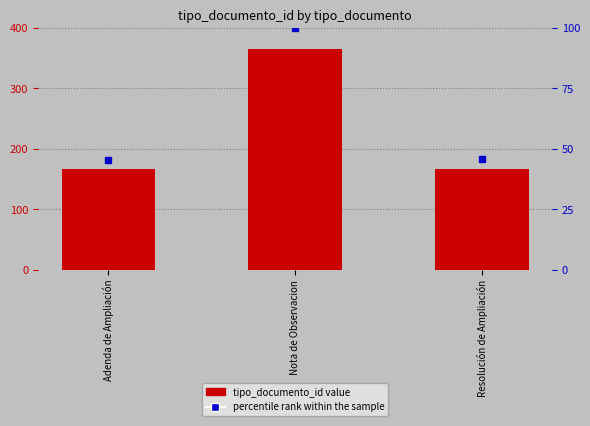

What is the label of the 2nd bar from the left?

Nota de Observacion